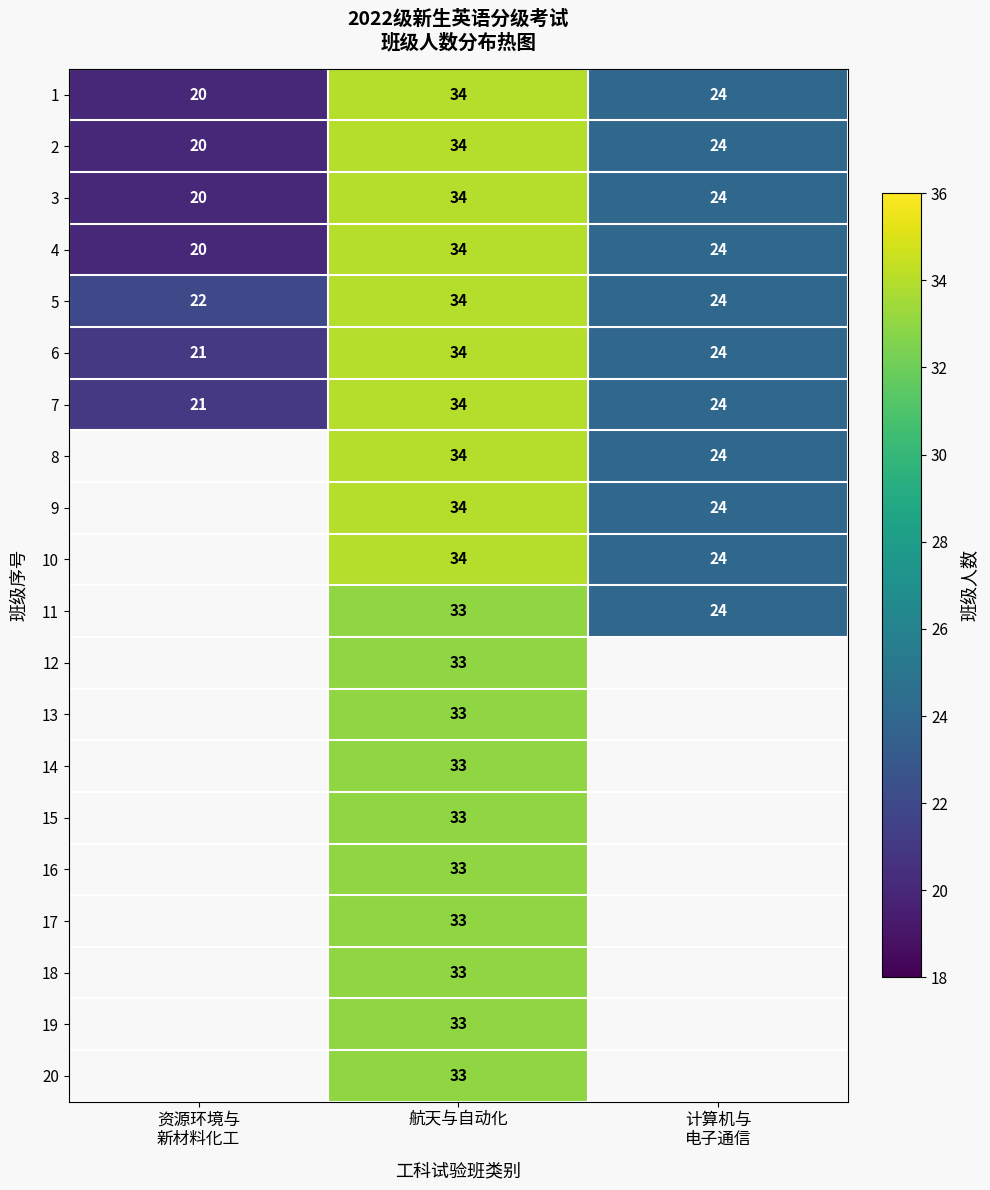

What is the difference between the second highest and minimum values in the 1 series?

4